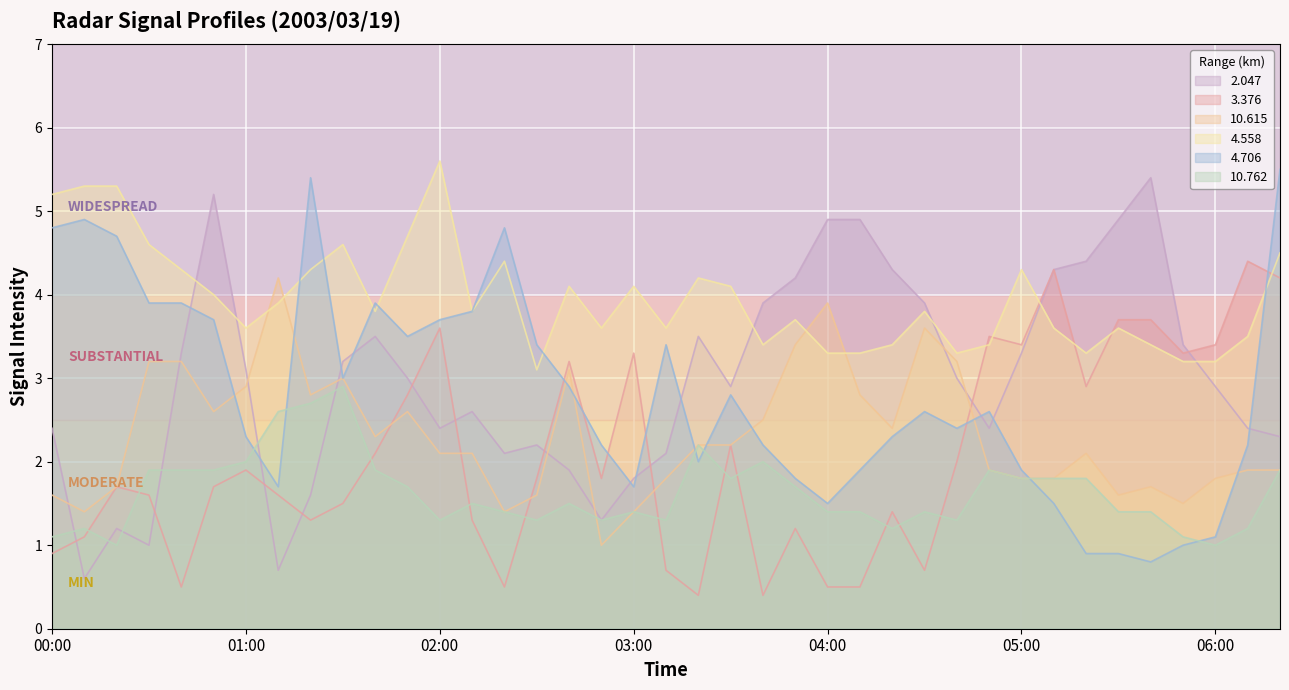

Which category has the highest value in the 2.047 series?

05:40